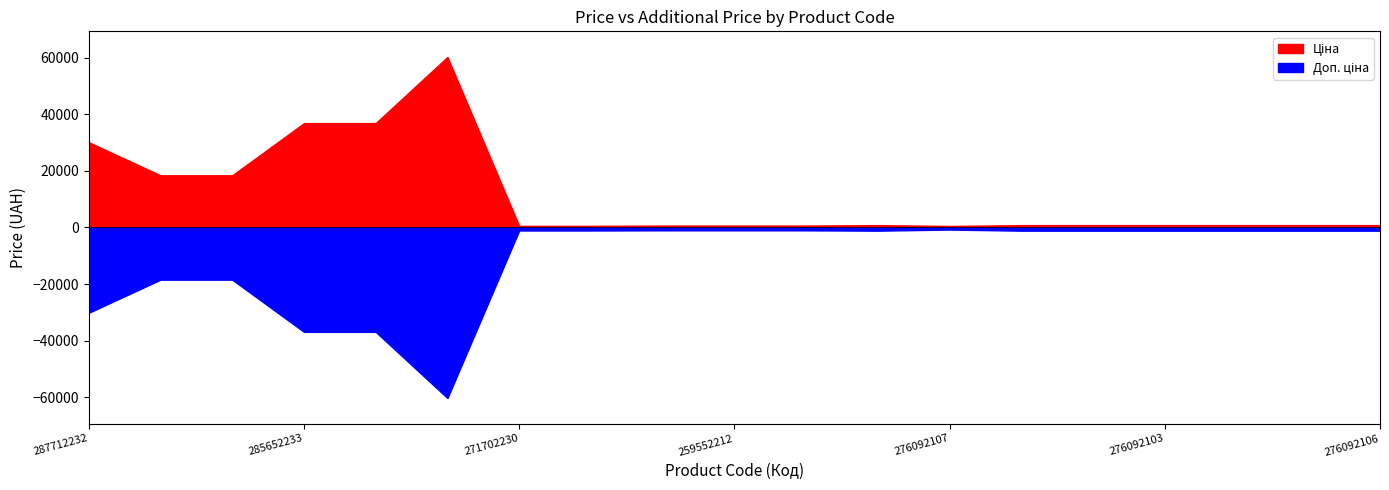

Which series changed the most between 276092104 and 276092035?

Ціна